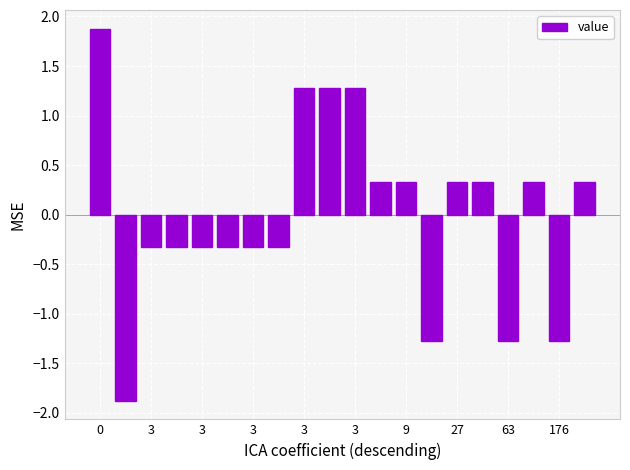

What is the maximum value shown in the chart?

1.9